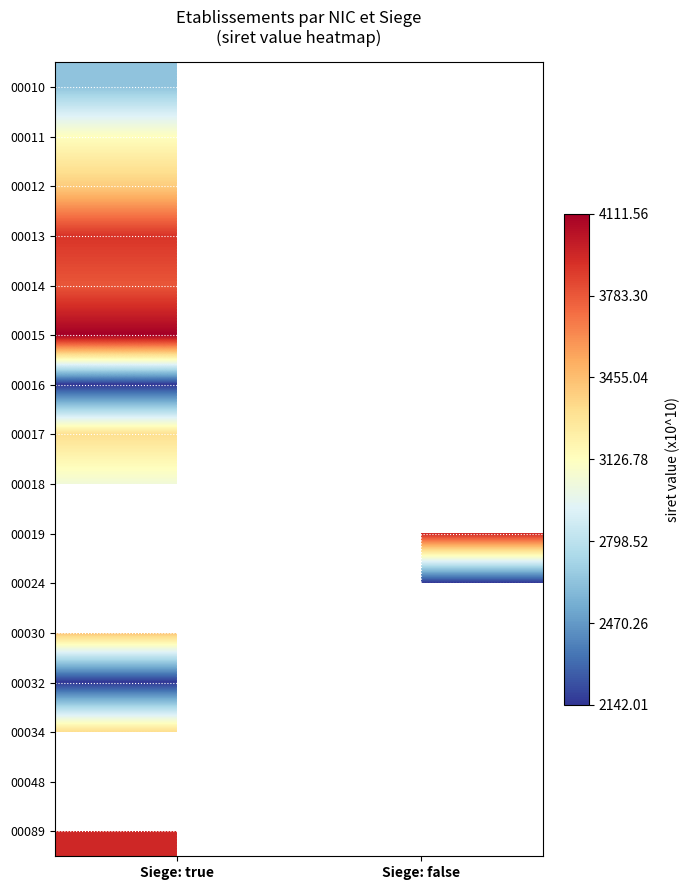

Which series has the widest spread of values?

00010